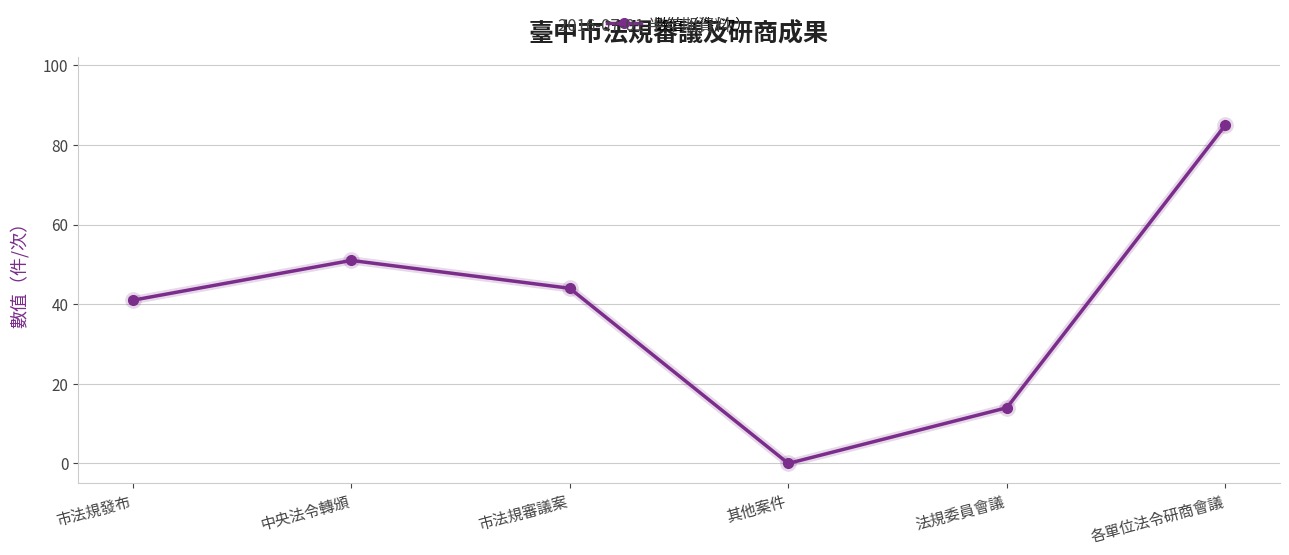

List the labels in order of value, smallest first.

其他案件, 法規委員會議, 市法規發布, 市法規審議案, 中央法令轉頒, 各單位法令研商會議